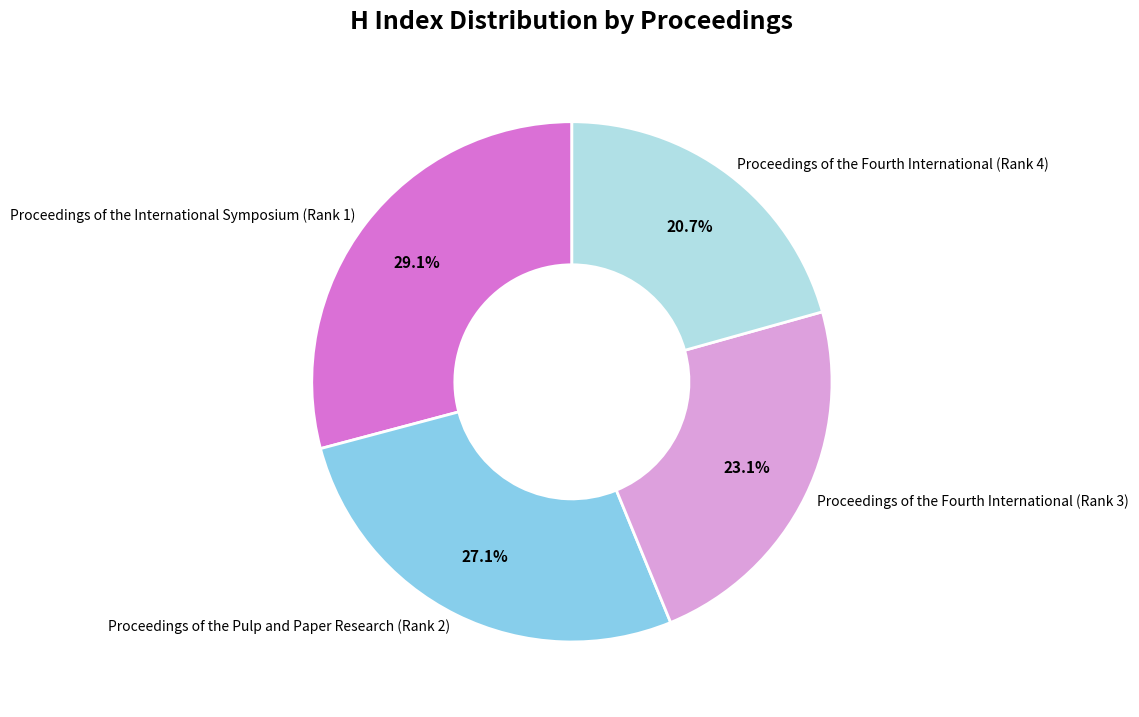

Does Proceedings of the Pulp and Paper Research (Rank 2) account for over 50% of the chart?

No